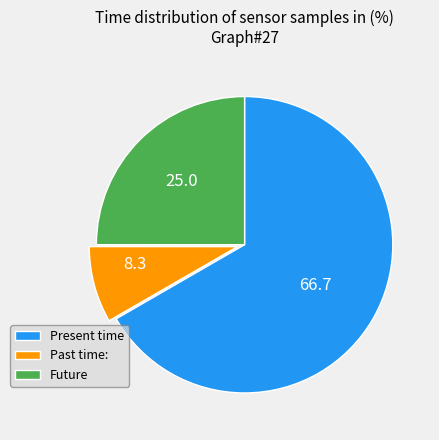

Combined, do Present time and Future account for over 50%?

Yes